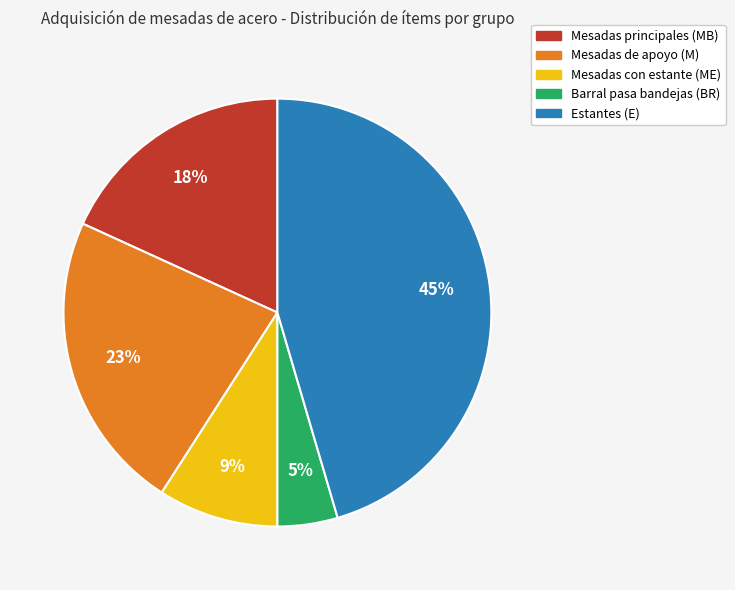

Is there any slice that represents more than half of the pie?

No